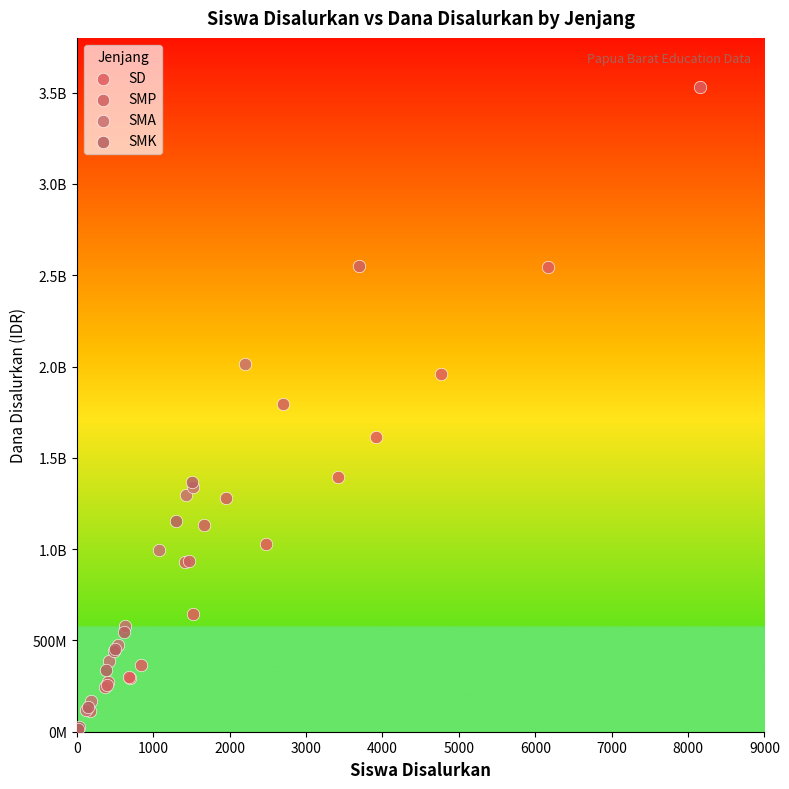

What are all the series names shown in the legend?

SD, SMP, SMA, SMK